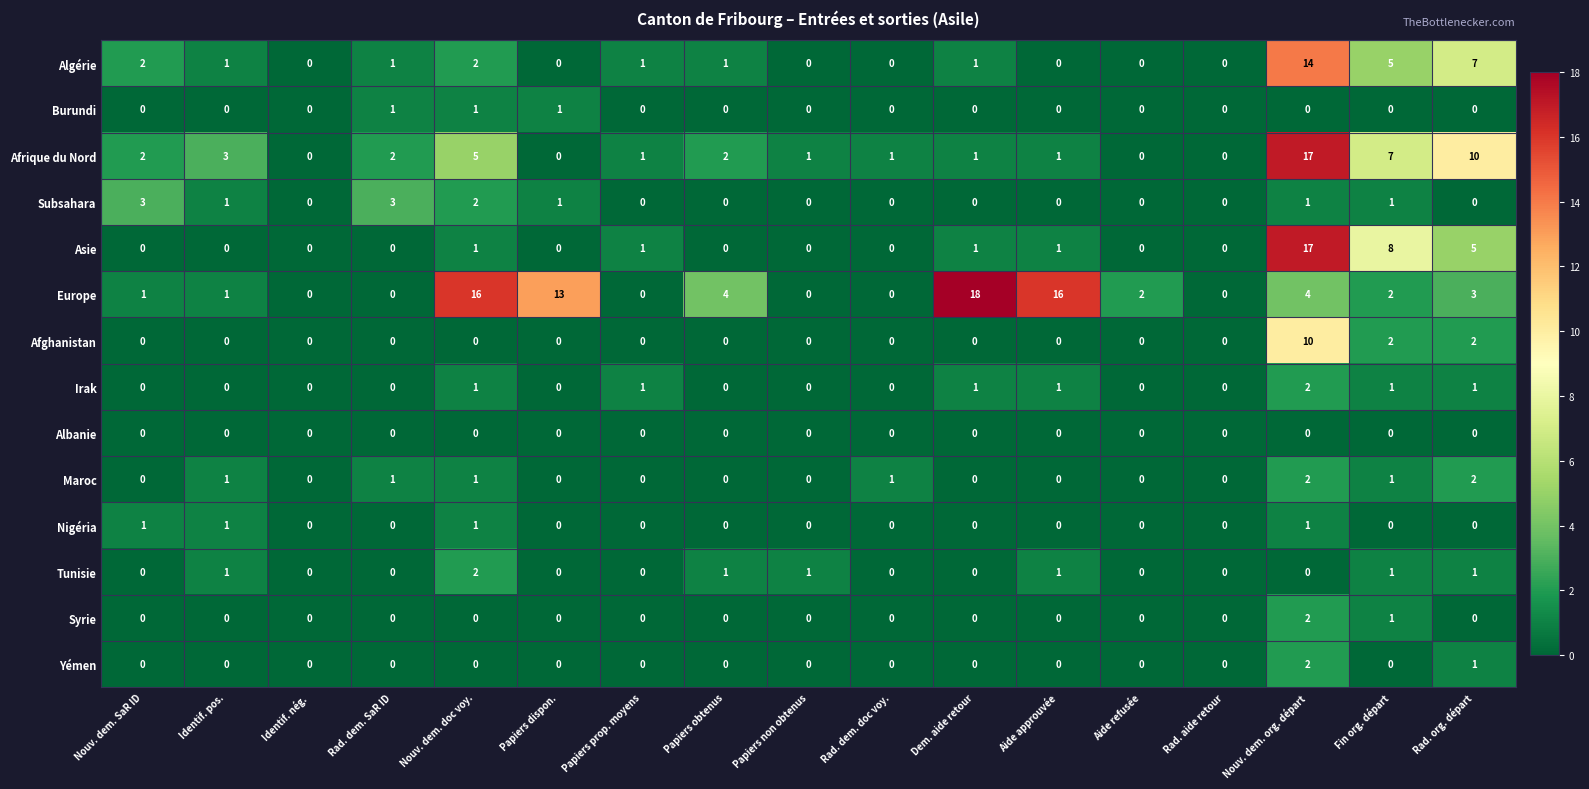

What is the difference between the maximum and minimum values in the Afghanistan series?

10